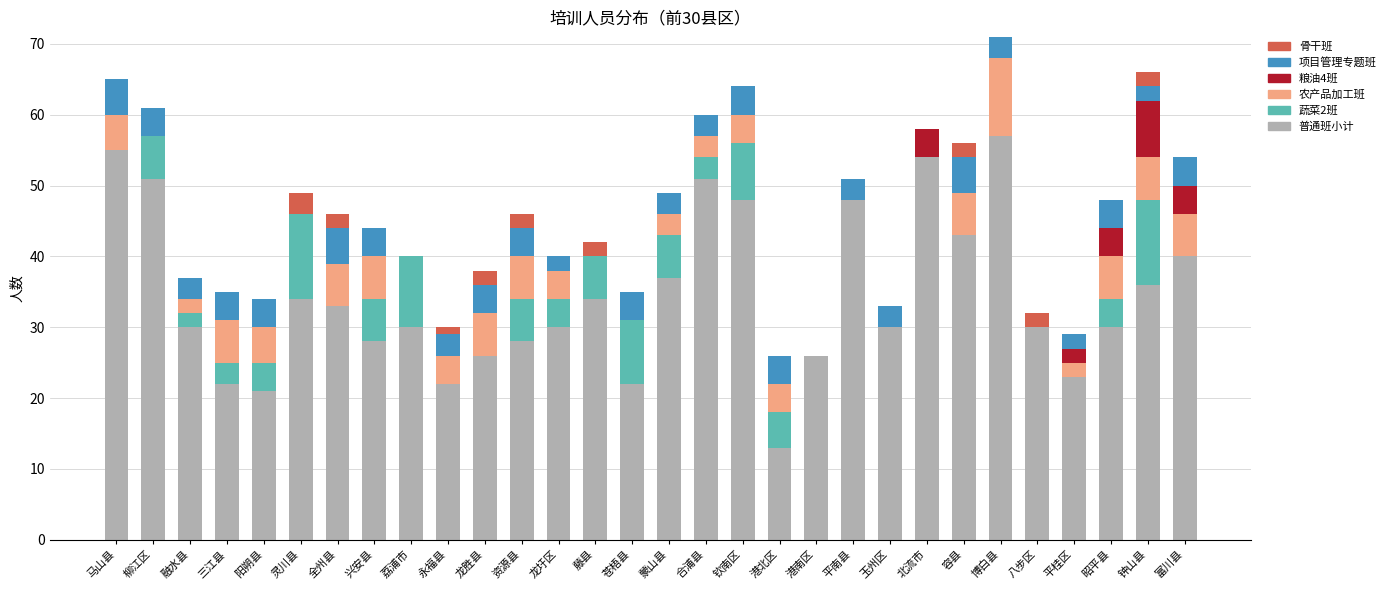

What is the highest value of the 普通班小计 series?

57